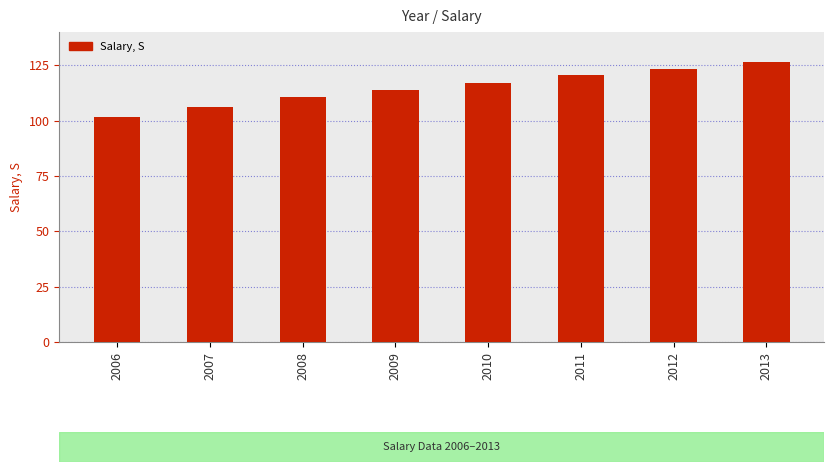

Are the bars grouped side by side (vs. stacked)?

No